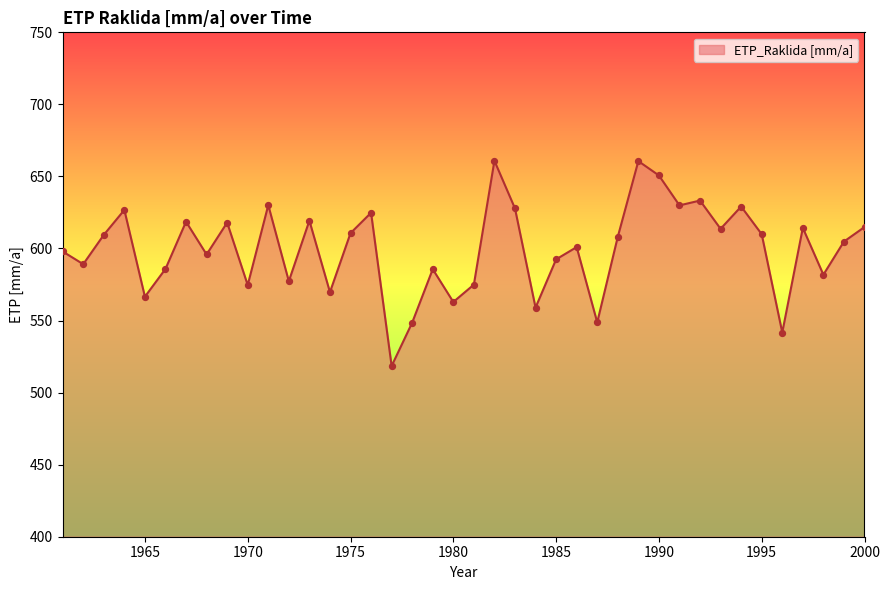

What is the difference between the maximum and minimum values?

142.4